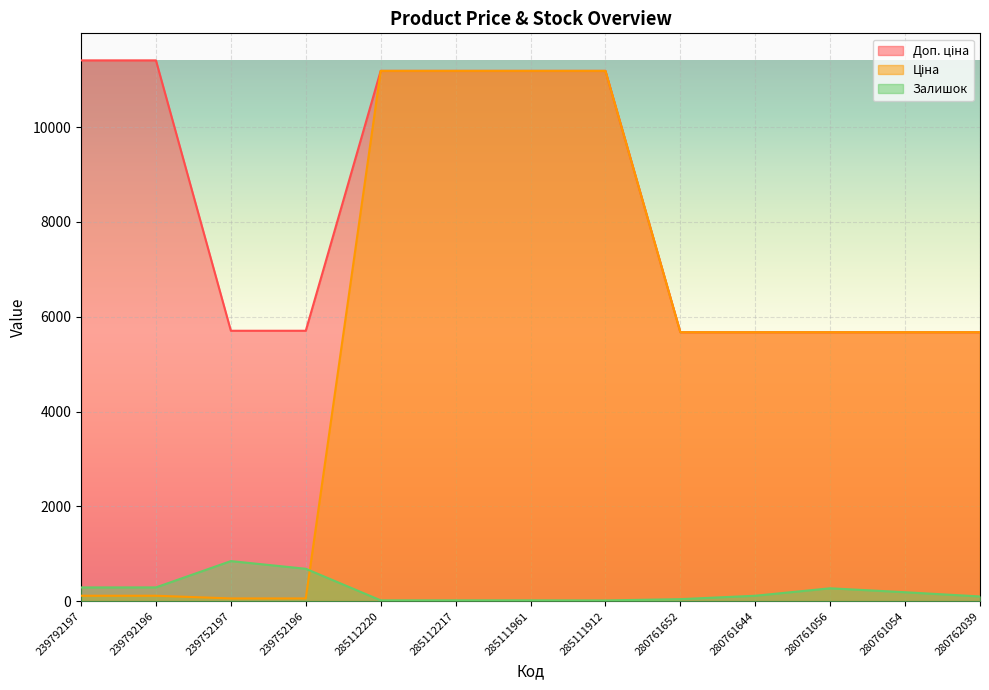

True or false: Ціна and Доп. ціна intersect in this chart.

False